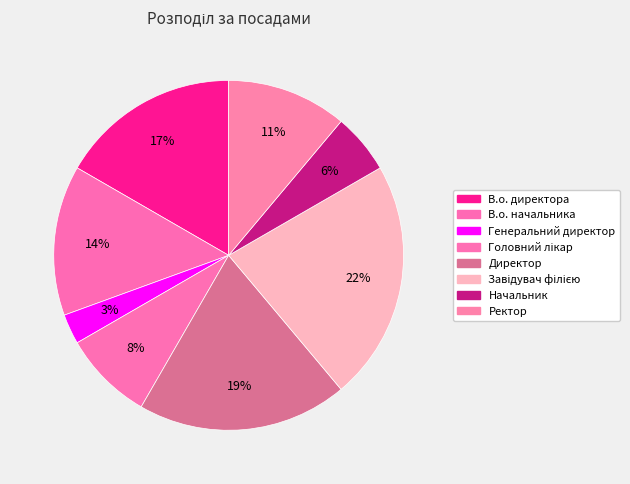

To the nearest percent, what is the difference between the largest and smallest slice percentages?

19%